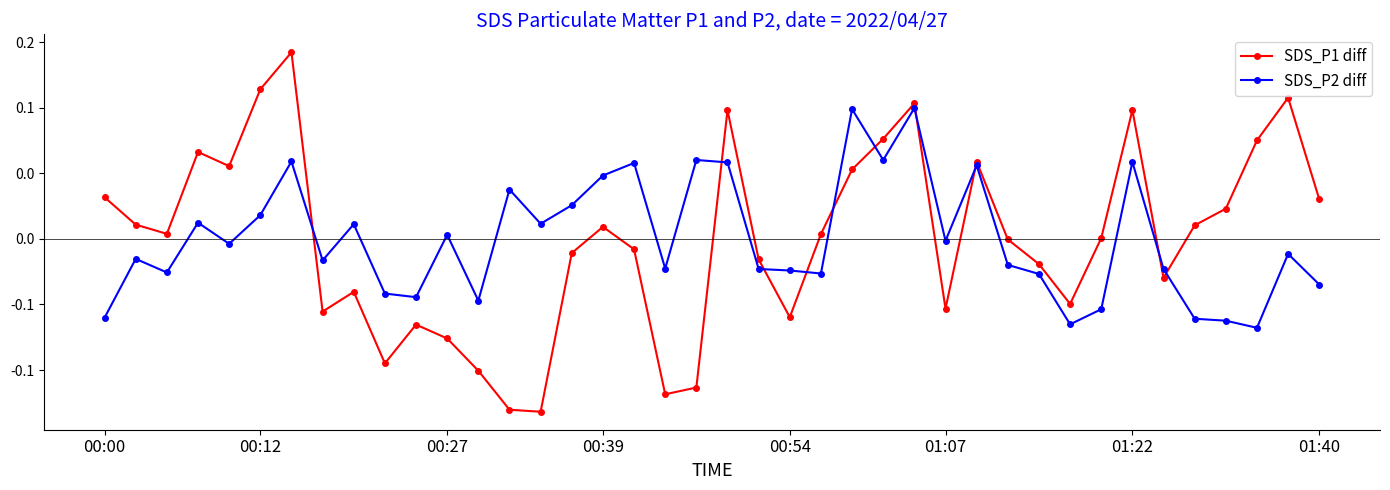

What are all the series names shown in the legend?

SDS_P1 diff, SDS_P2 diff